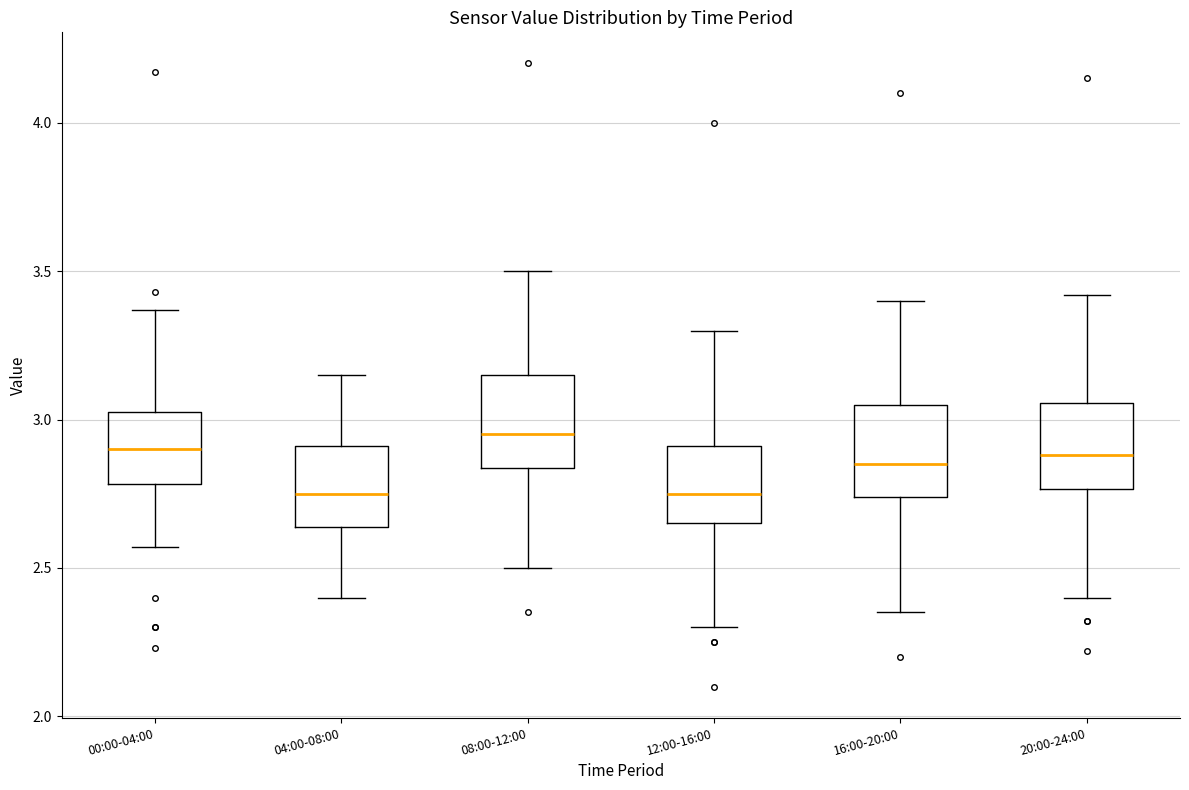

Reading left to right, transcribe this box plot: for each box, give where its median line is, the range the box spans, and where its two whiskers end, as read against the y-axis. The values are not printed on the chart, so give them approximately, as read against the axis.

00:00-04:00: median 2.90, box 2.80 to 3.05, whiskers 2.55 to 3.35
04:00-08:00: median 2.75, box 2.65 to 2.90, whiskers 2.40 to 3.15
08:00-12:00: median 2.95, box 2.85 to 3.15, whiskers 2.50 to 3.50
12:00-16:00: median 2.75, box 2.65 to 2.90, whiskers 2.30 to 3.30
16:00-20:00: median 2.85, box 2.75 to 3.05, whiskers 2.35 to 3.40
20:00-24:00: median 2.90, box 2.75 to 3.05, whiskers 2.40 to 3.40